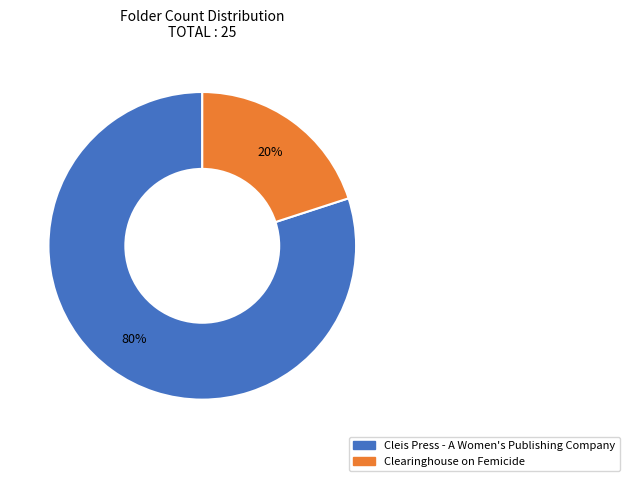

Count the number of slices in the pie.

2